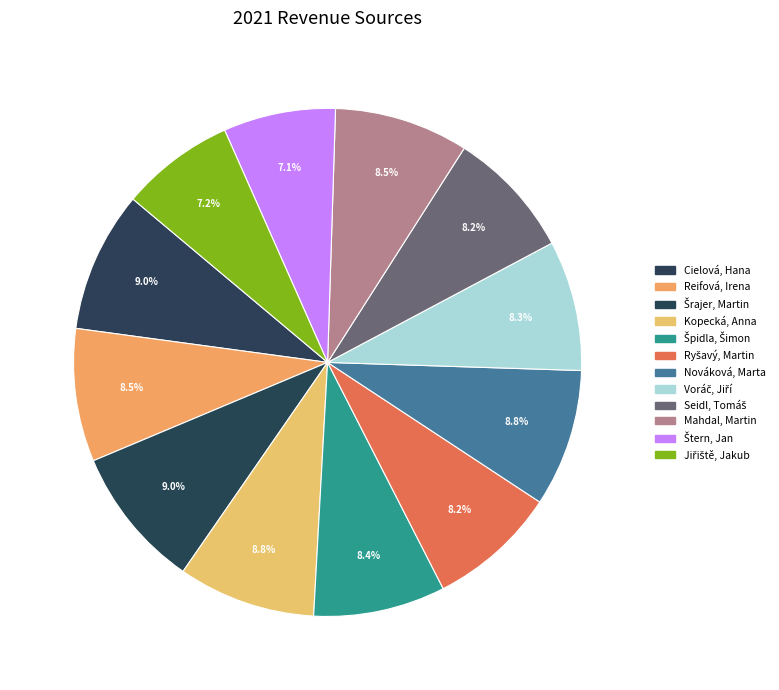

True or false: Nováková, Marta accounts for 9% of the total.

True